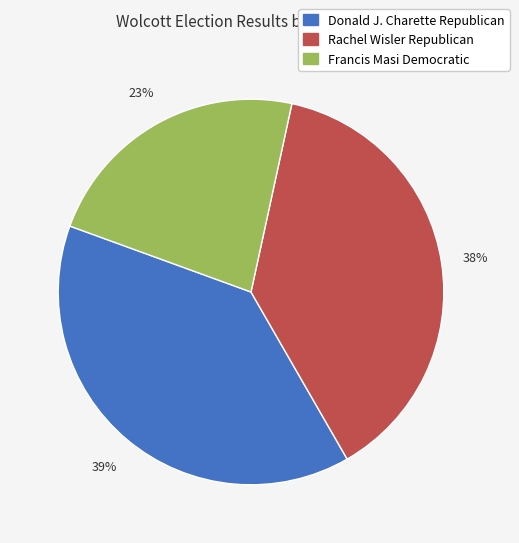

Is there any slice that represents more than half of the pie?

No